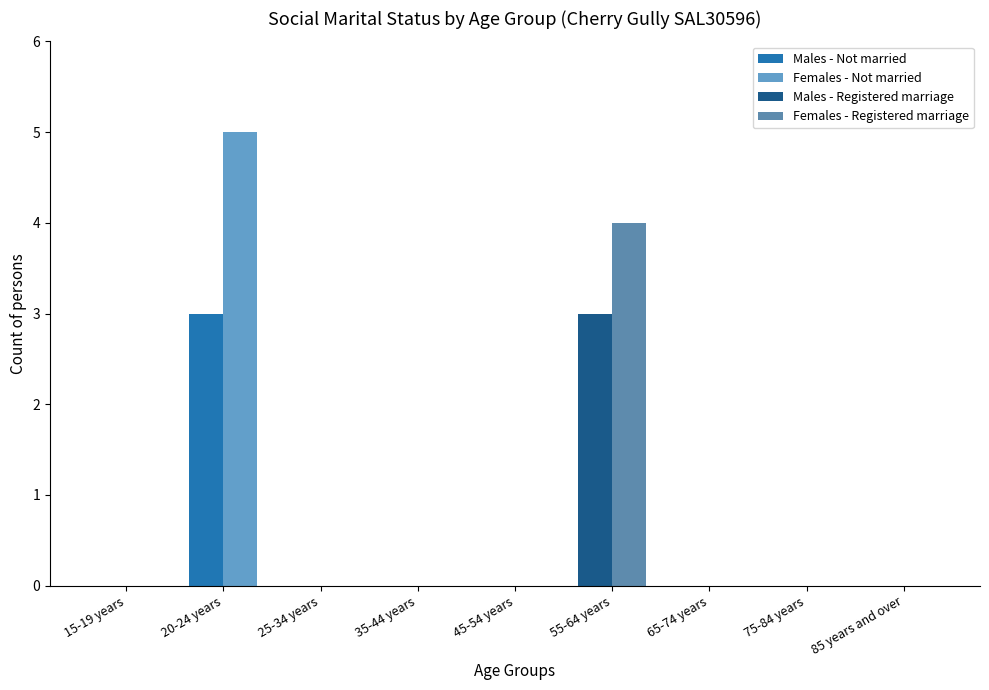

Is the value of Females - Not married at 25-34 years greater than the value of Females - Registered marriage at 55-64 years?

No